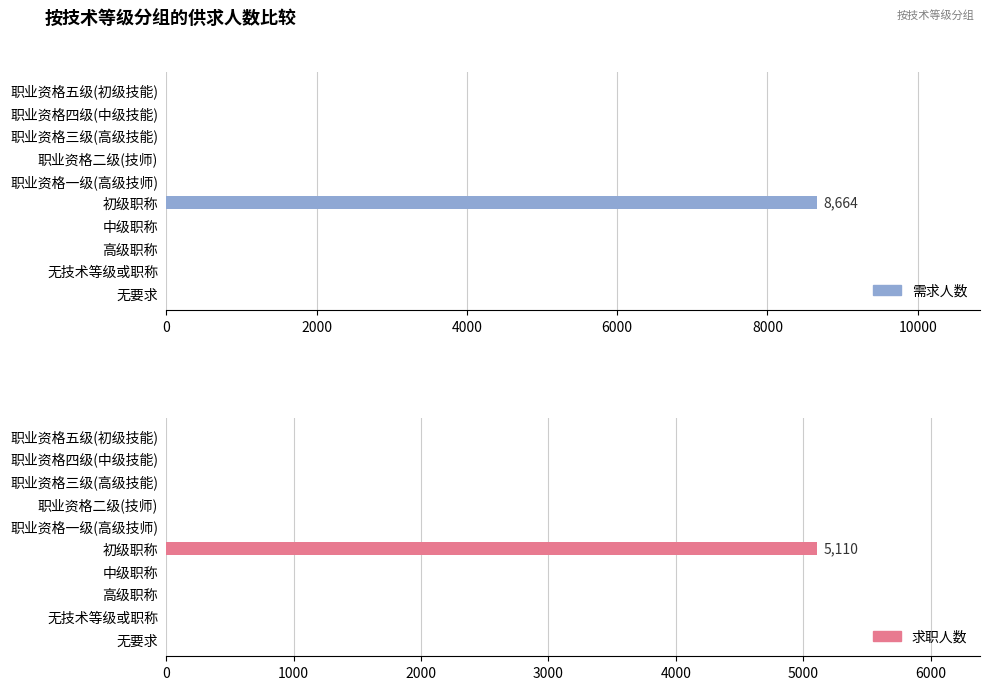

Rank the series by their average value, from highest to lowest.

需求人数, 求职人数